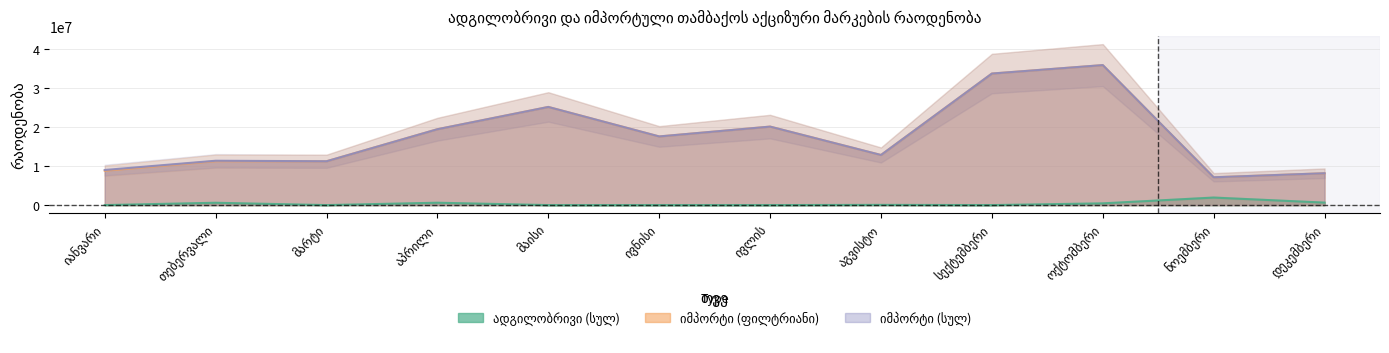

At which label does ადგილობრივი (სულ) first exceed 55000?

თებერვალი